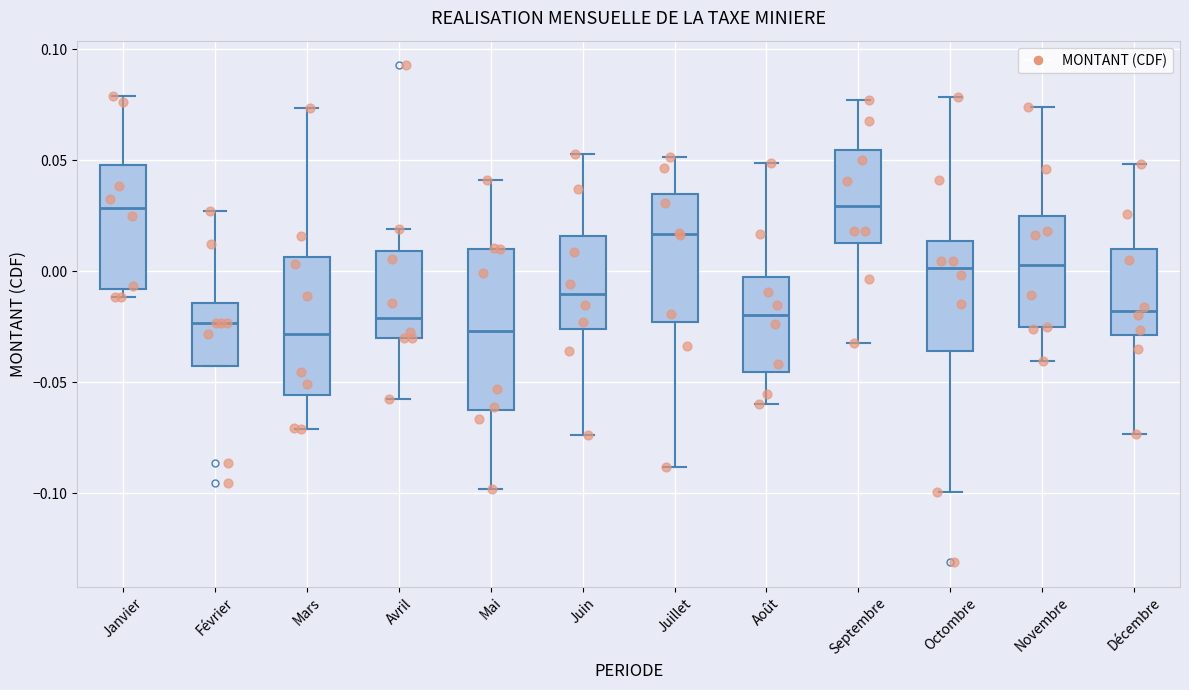

Reading left to right, read every box against the y-axis: the position of its median line, the range the box covers, and the ends of its whiskers. The values are not printed on the chart, so give them approximately, as read against the axis.

Janvier: median 0.030, box -0.010 to 0.050, whiskers -0.010 (just below the box's lower edge) to 0.080
Février: median -0.025, box -0.045 to -0.015, whiskers -0.045 to 0.025
Mars: median -0.030, box -0.055 to 0.005, whiskers -0.070 to 0.075
Avril: median -0.020, box -0.030 to 0.010, whiskers -0.060 to 0.020
Mai: median -0.025, box -0.060 to 0.010, whiskers -0.100 to 0.040
Juin: median -0.010, box -0.025 to 0.015, whiskers -0.075 to 0.055
Juillet: median 0.015, box -0.025 to 0.035, whiskers -0.090 to 0.050
Août: median -0.020, box -0.045 to -0.005, whiskers -0.060 to 0.050
Septembre: median 0.030, box 0.015 to 0.055, whiskers -0.030 to 0.075
Octombre: median 0.000, box -0.035 to 0.015, whiskers -0.100 to 0.080
Novembre: median 0.005, box -0.025 to 0.025, whiskers -0.040 to 0.075
Décembre: median -0.020, box -0.030 to 0.010, whiskers -0.075 to 0.050